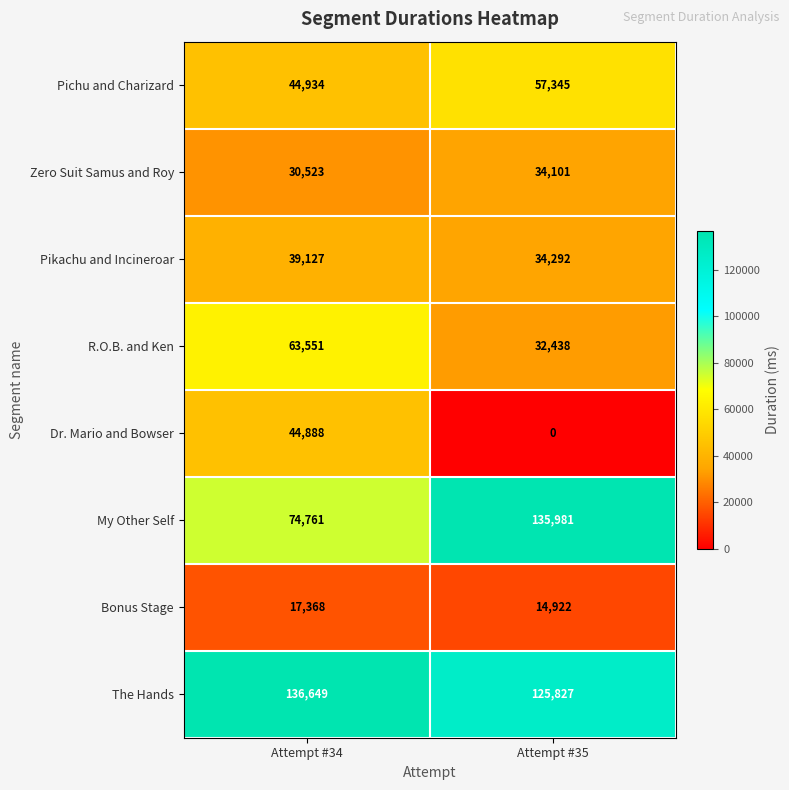

Which category has the highest value in the Dr. Mario and Bowser series?

Attempt #34